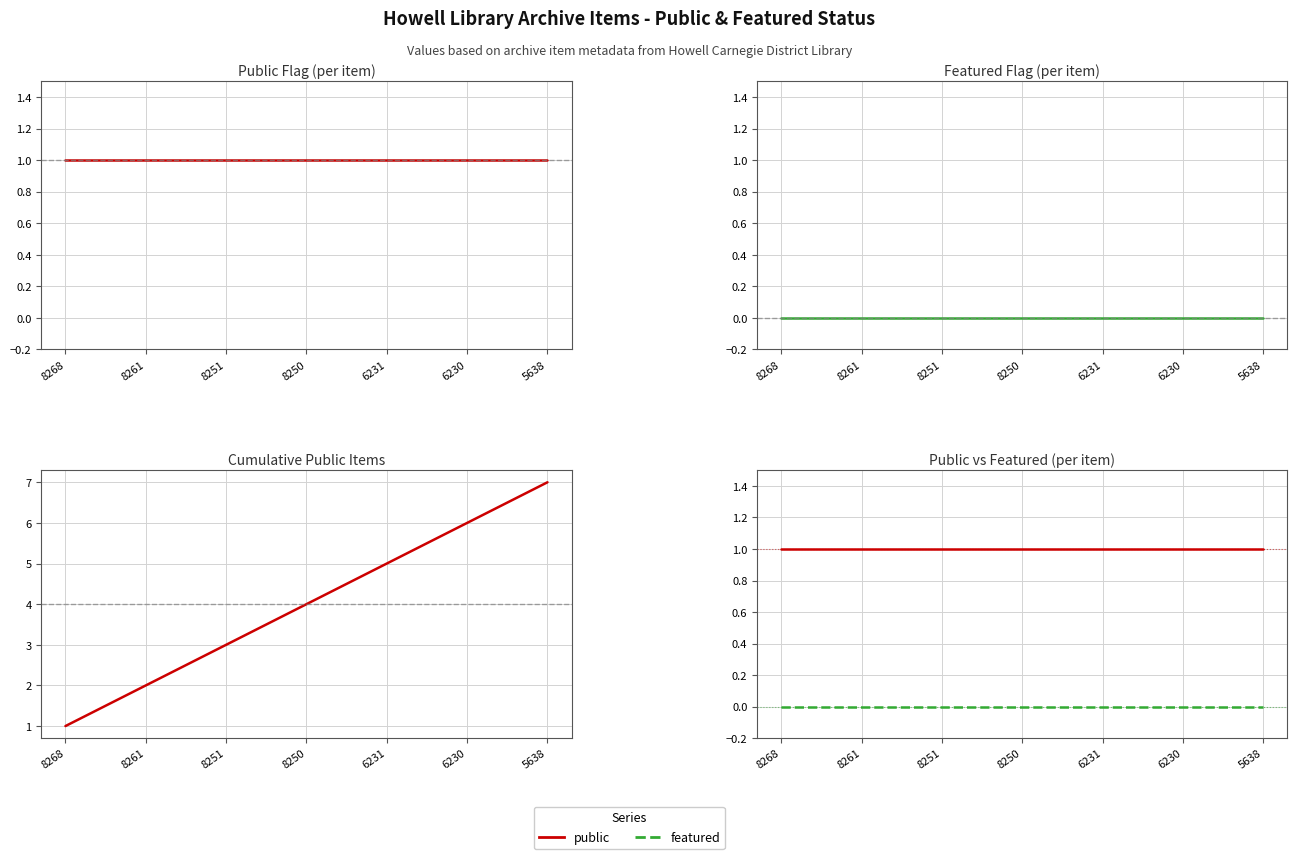

Which series has the largest range (max minus min)?

cumulative public